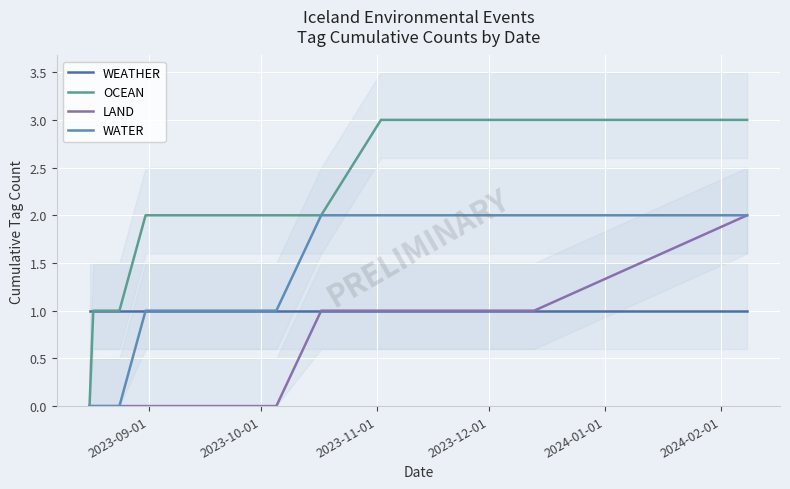

True or false: LAND and OCEAN intersect in this chart.

False